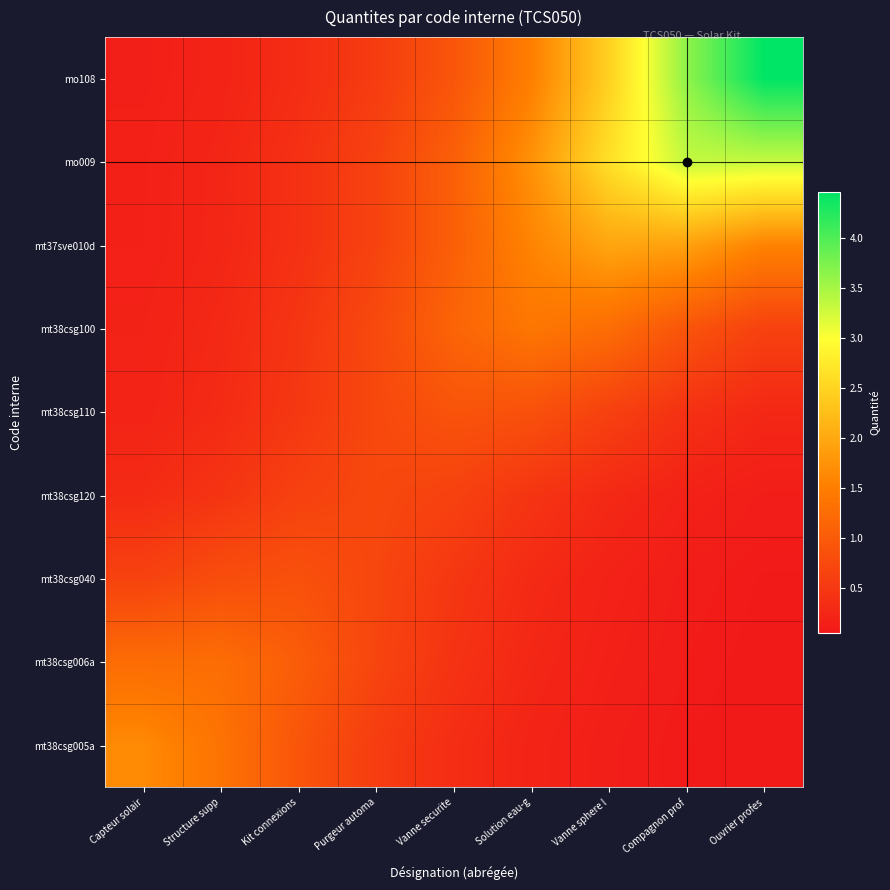

What is the smallest value displayed?

0.1